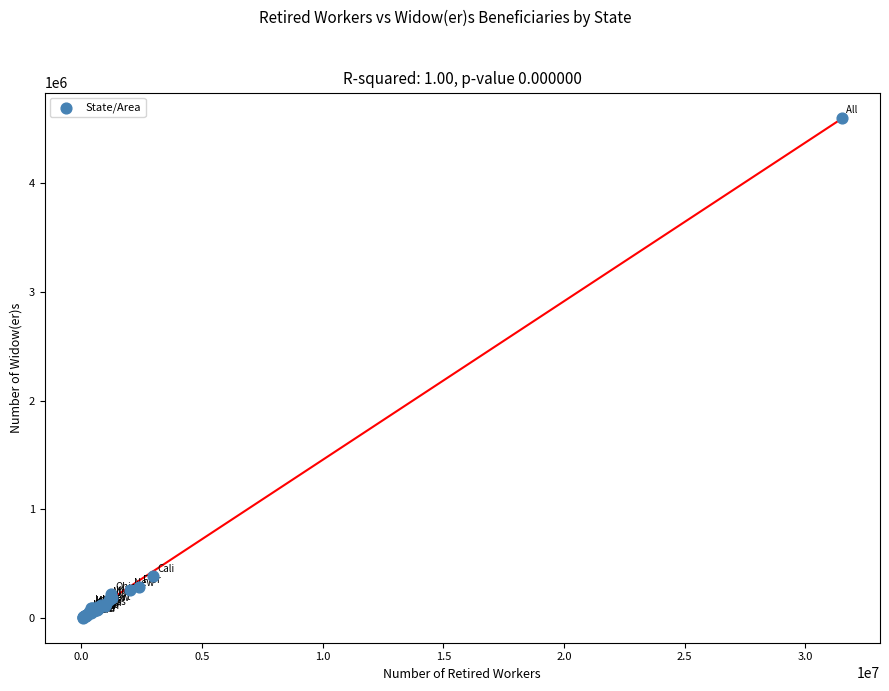

What Y value in the scatter plot is closest to 2303955?

389026